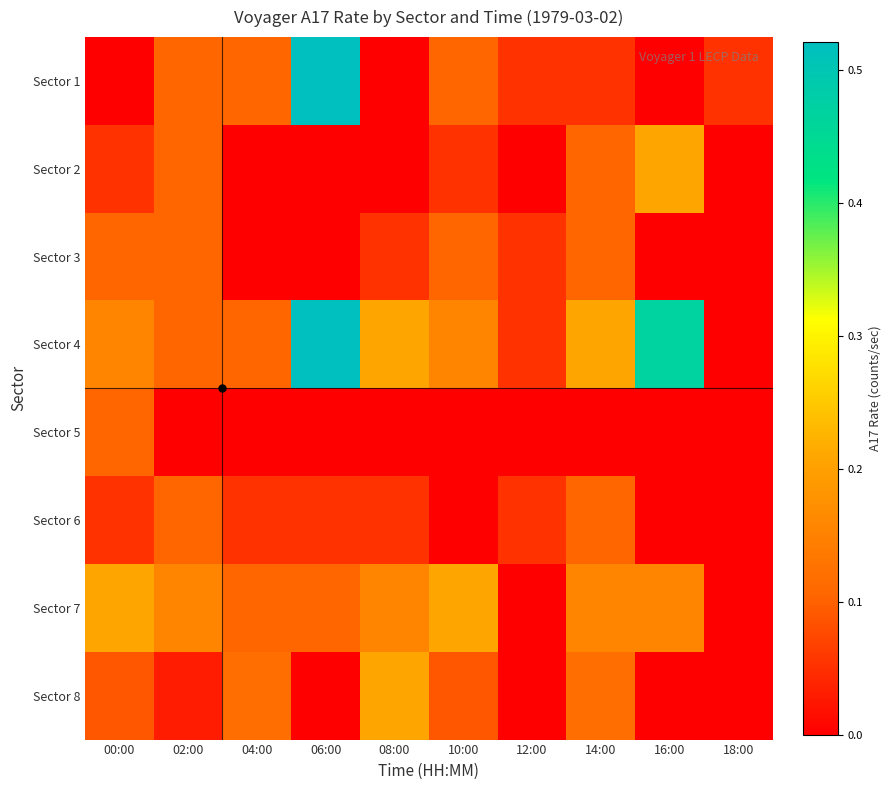

What is the total value across all series at 14:00?

0.8